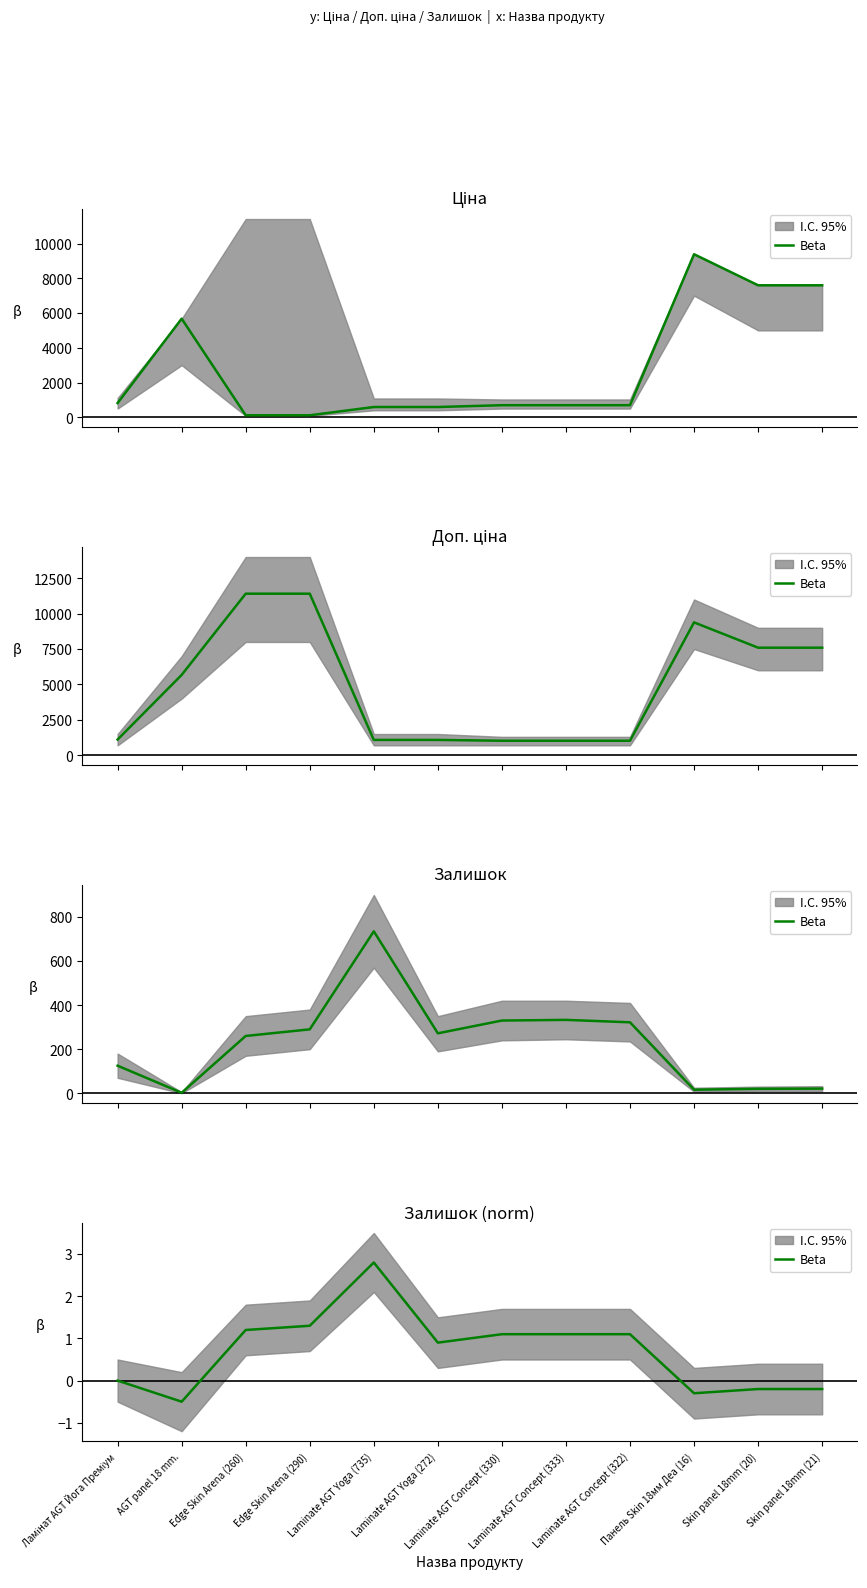

How many points are lower than both their immediate neighbors (excluding endpoints)?

3